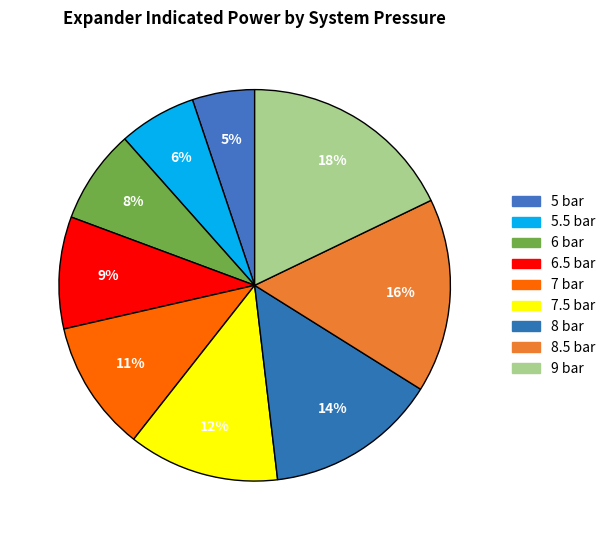

To the nearest percent, what is the difference between the largest and smallest slice percentages?

13%